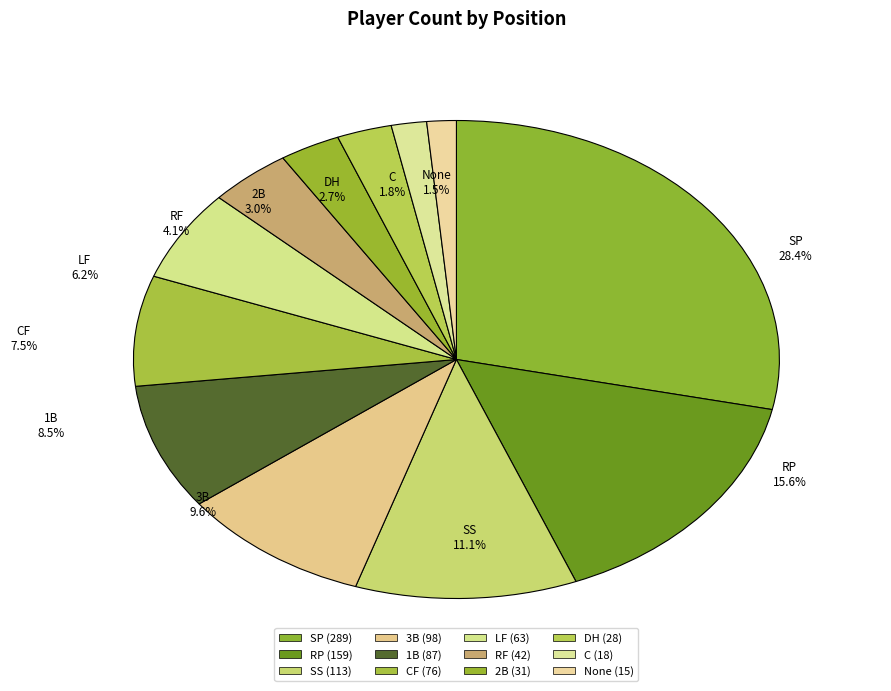

Which has a higher value, RP or None?

RP